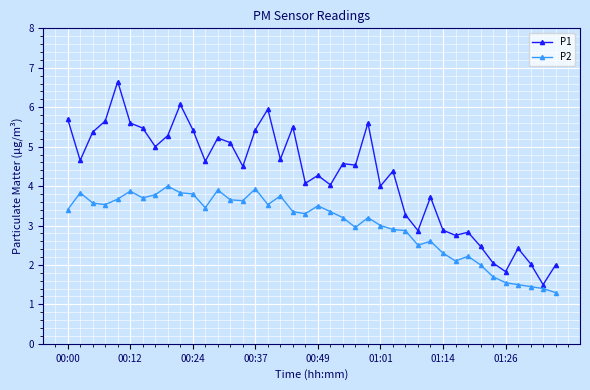

Which series has the largest total across all categories?

P1